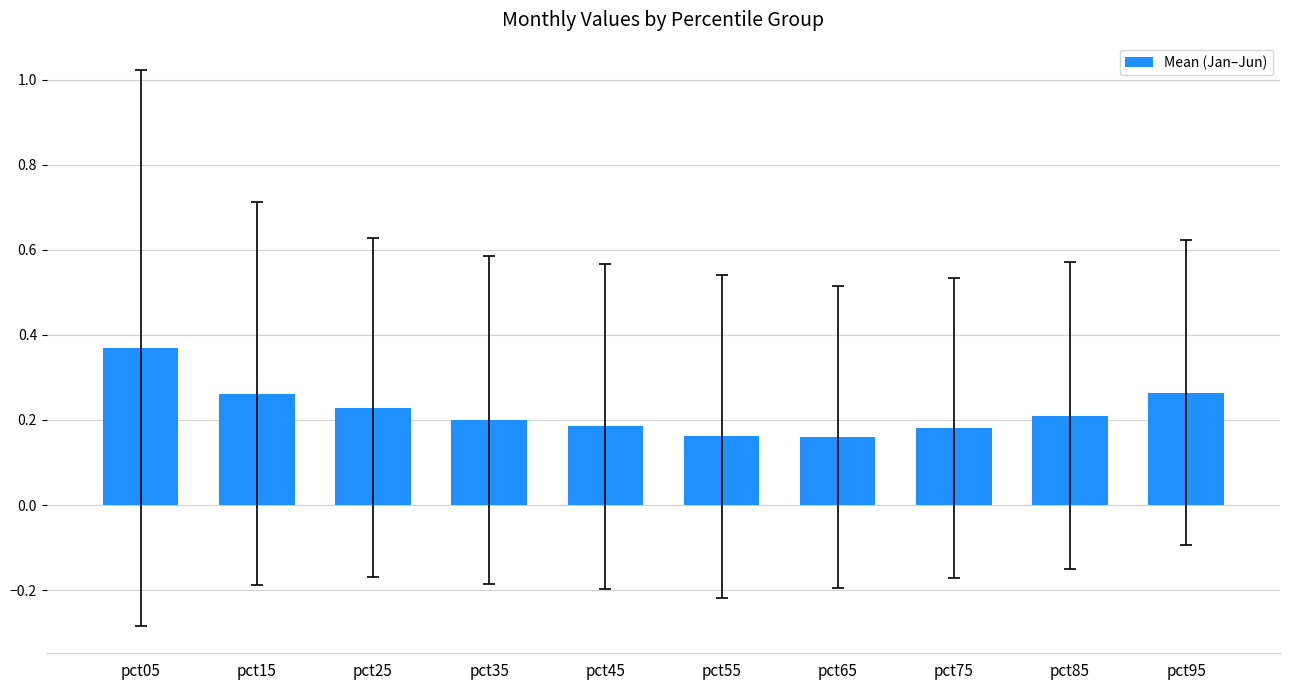

Between pct95 and pct85, which is larger?

pct95